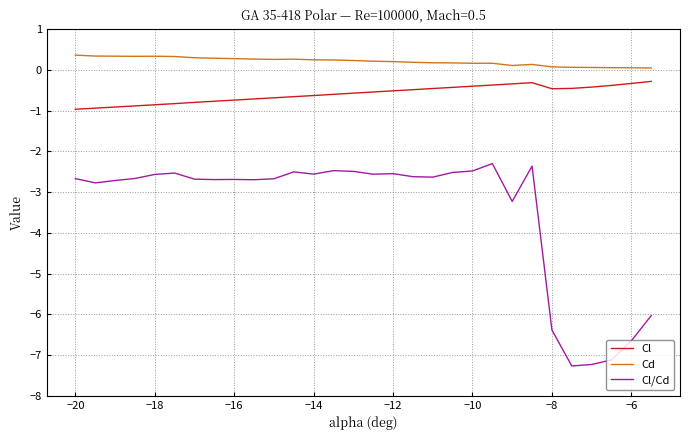

What is the difference between the maximum and minimum values in the Cd series?

0.3